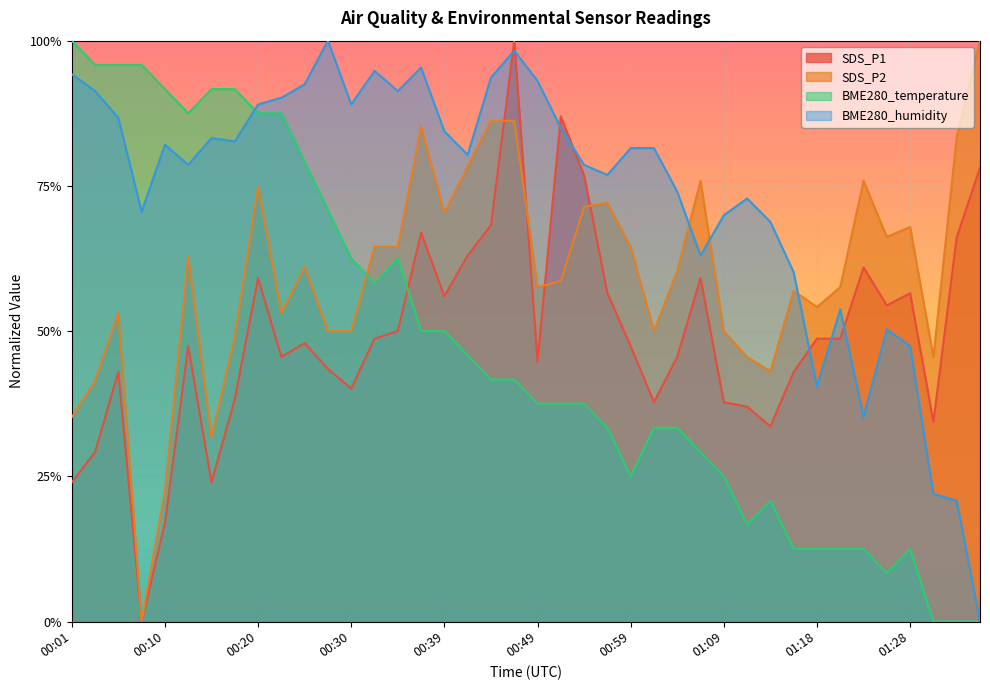

What is the sum of all BME280_temperature values?

18.9